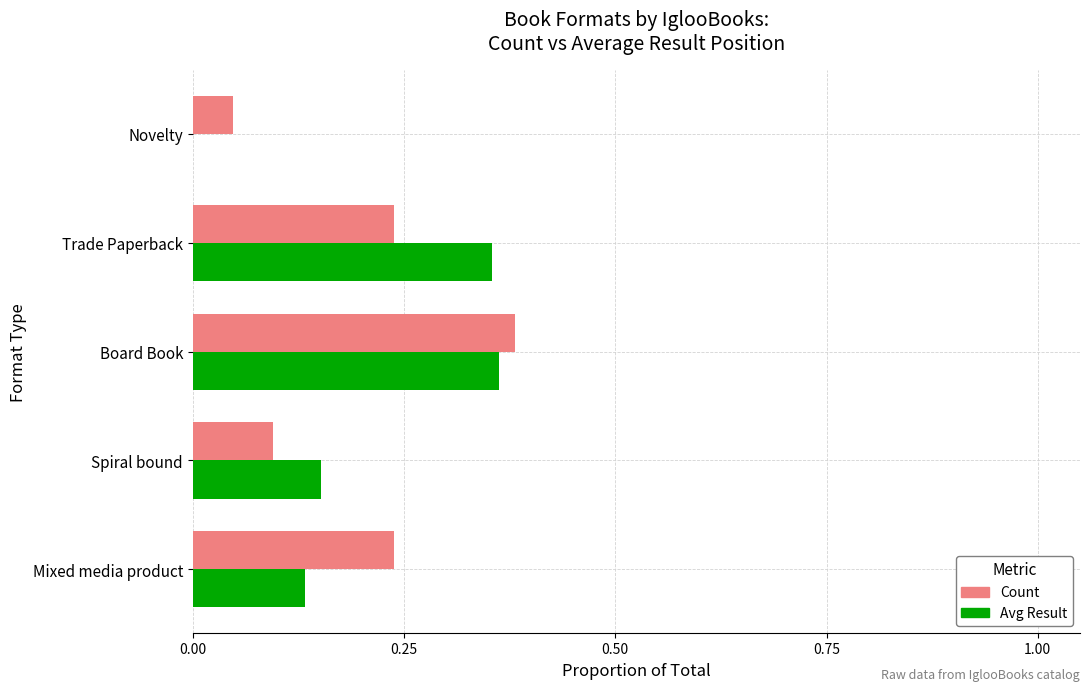

What is the sum of all Count values?

1.0